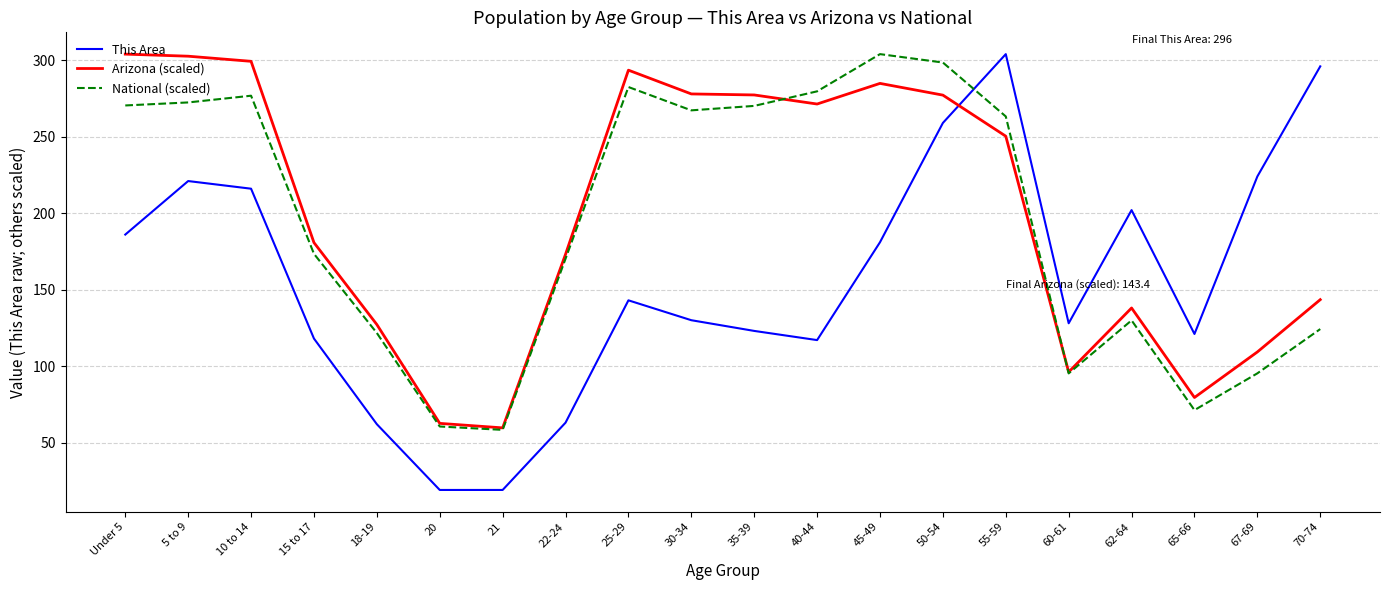

How many lines are shown in the chart?

3